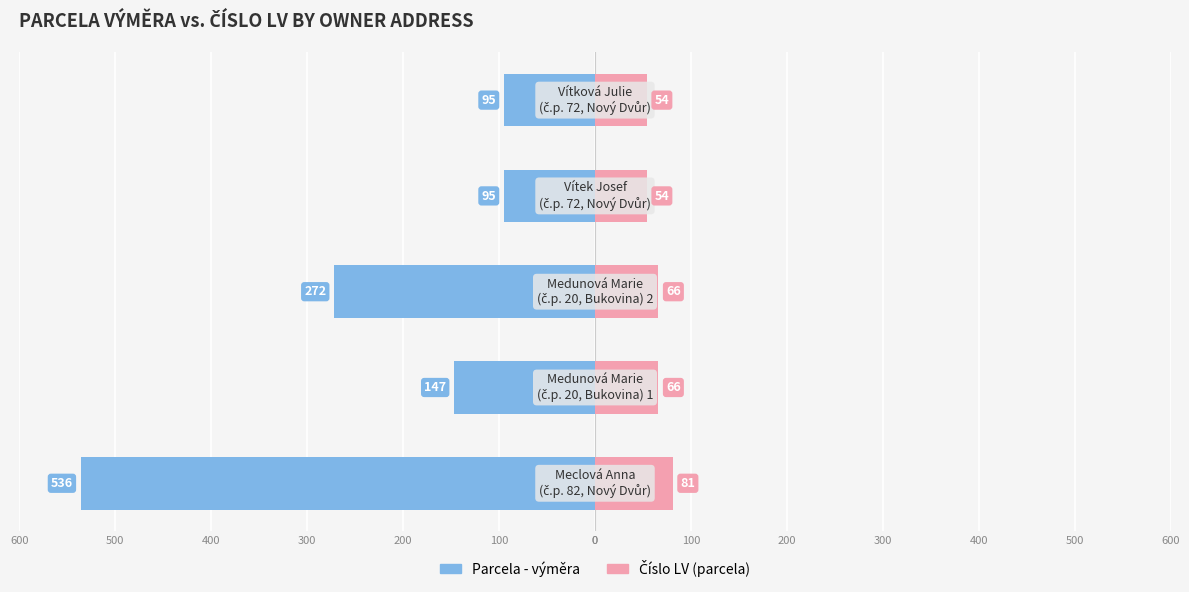

What are all the series names shown in the legend?

Parcela - výměra, Číslo LV (parcela)